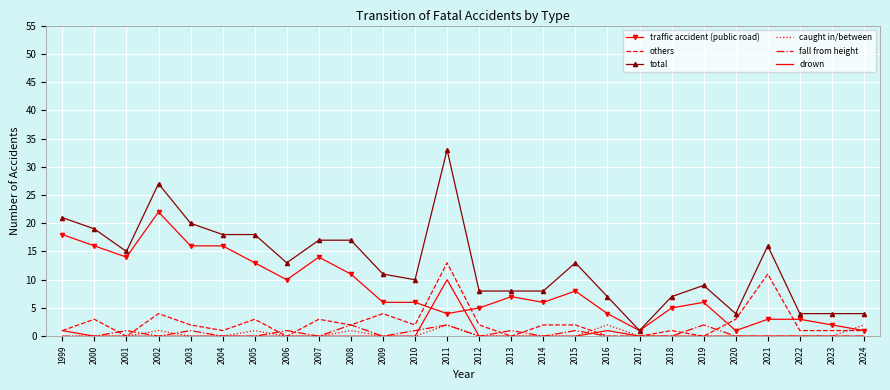

What are all the series names shown in the legend?

traffic accident (public road), others, total, caught in/between, fall from height, drown